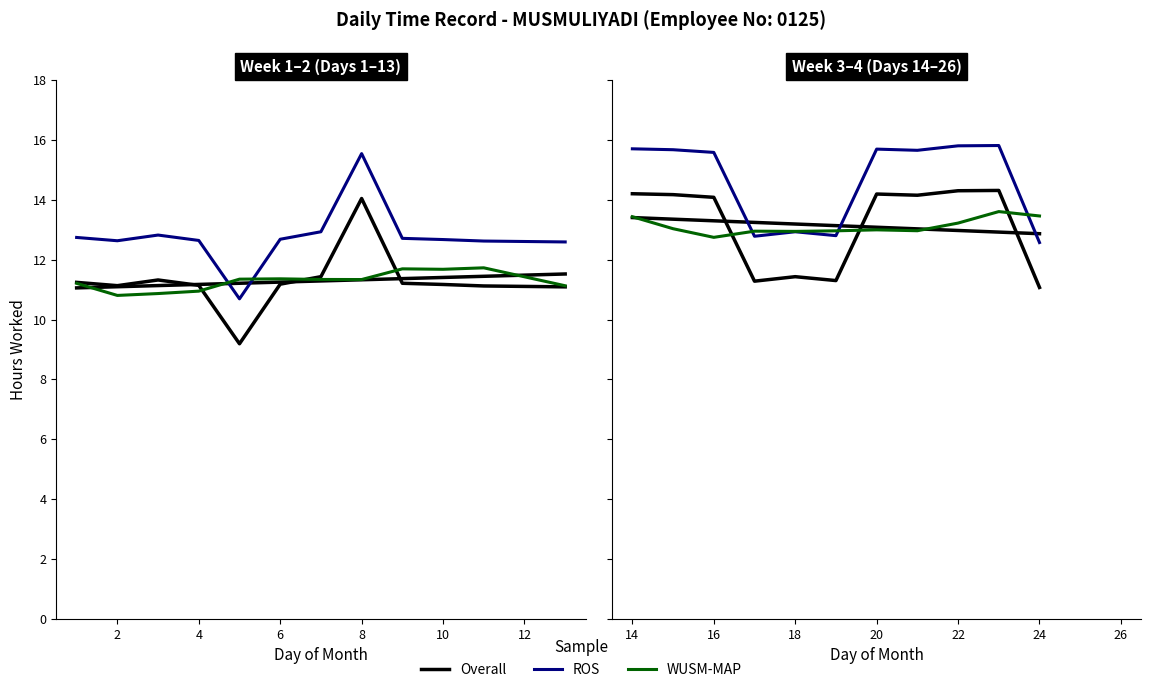

True or false: ROS and Overall cross at least once.

False